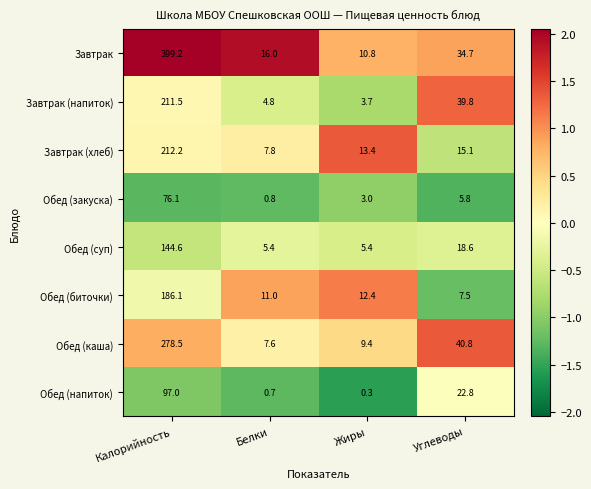

At which category is the sum across all series the highest?

Калорийность